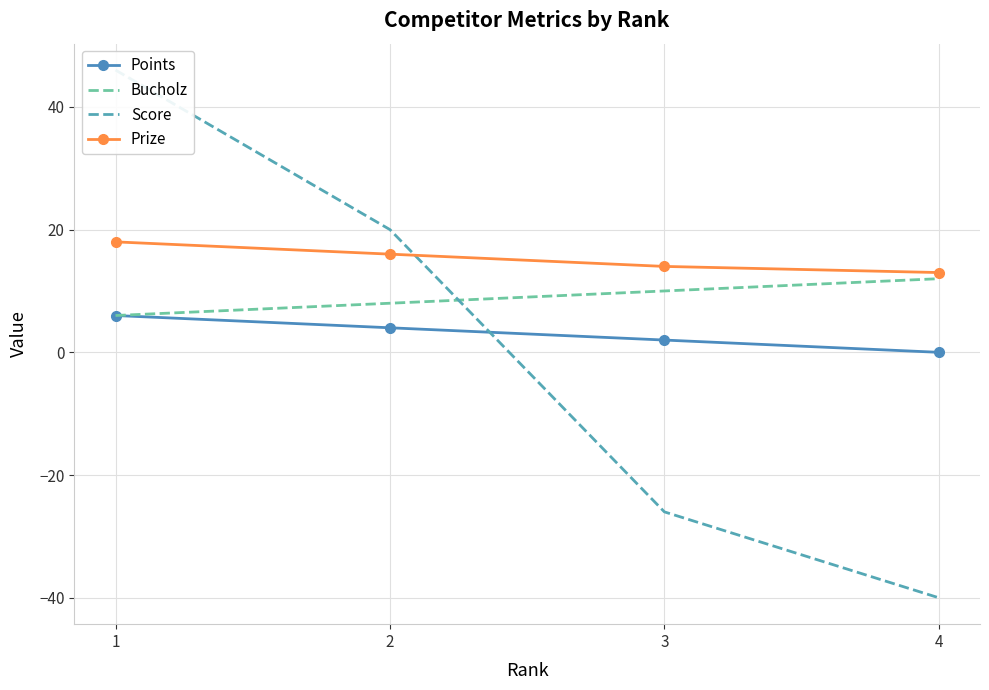

Rank the series by their average value, from highest to lowest.

Prize, Bucholz, Points, Score